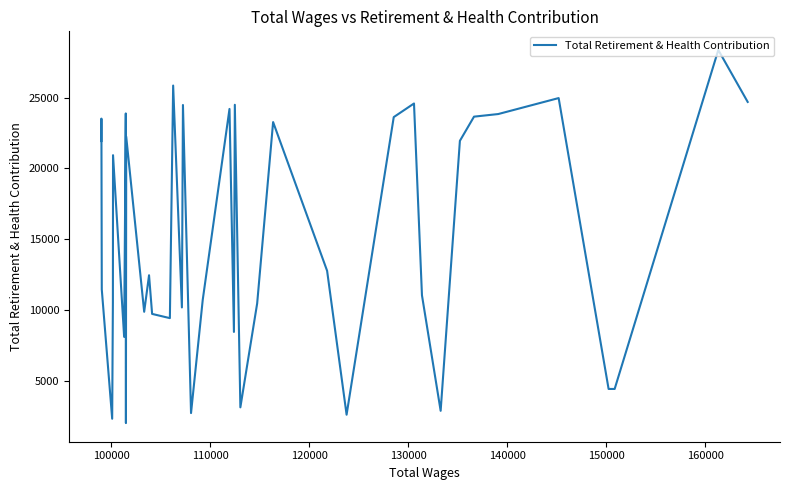

What position from the right is 120000?

37